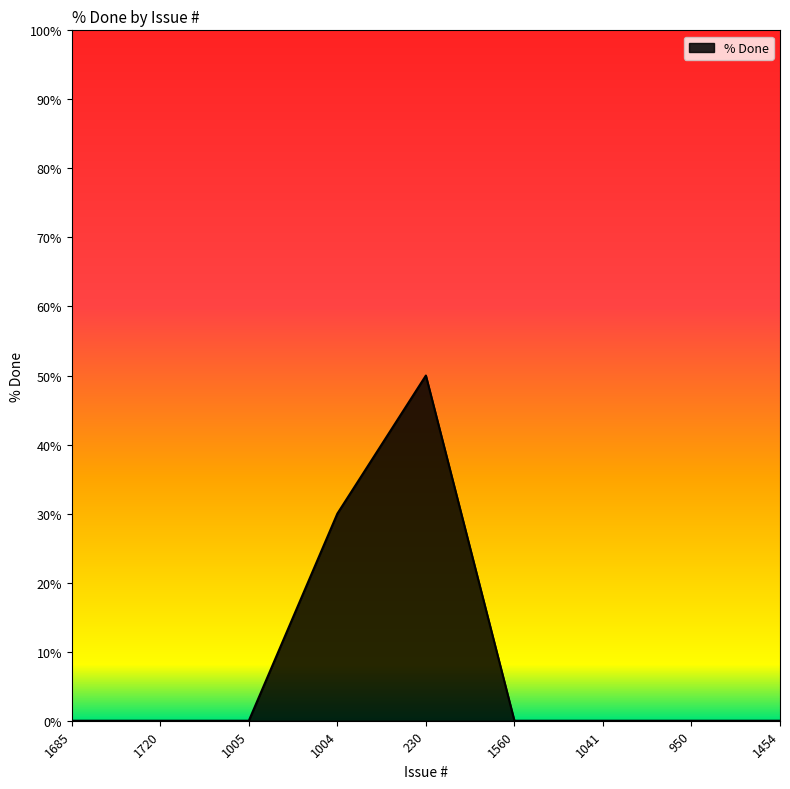

Does the chart have visible grid lines?

No